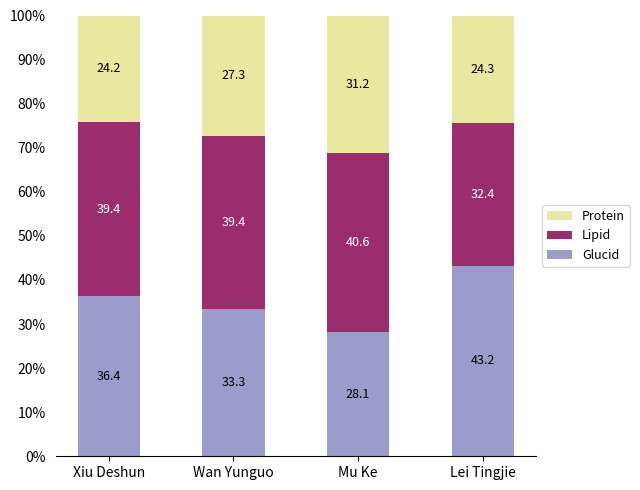

Where does the Glucid series first go above 36?

Xiu Deshun